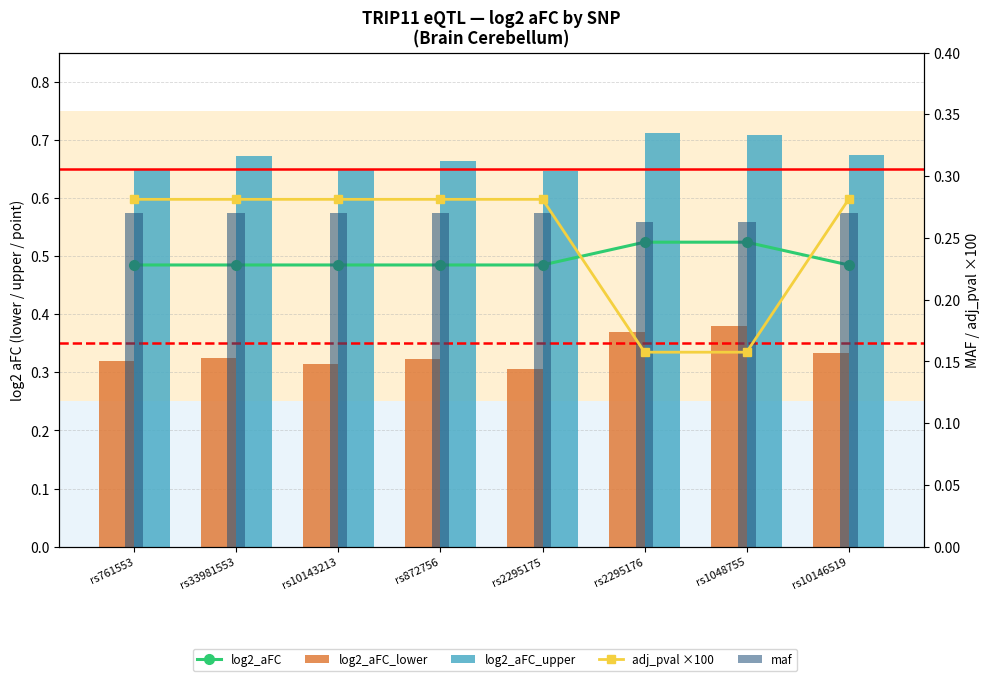

Is the value of maf at rs1048755 greater than the value of log2_aFC at rs10143213?

No